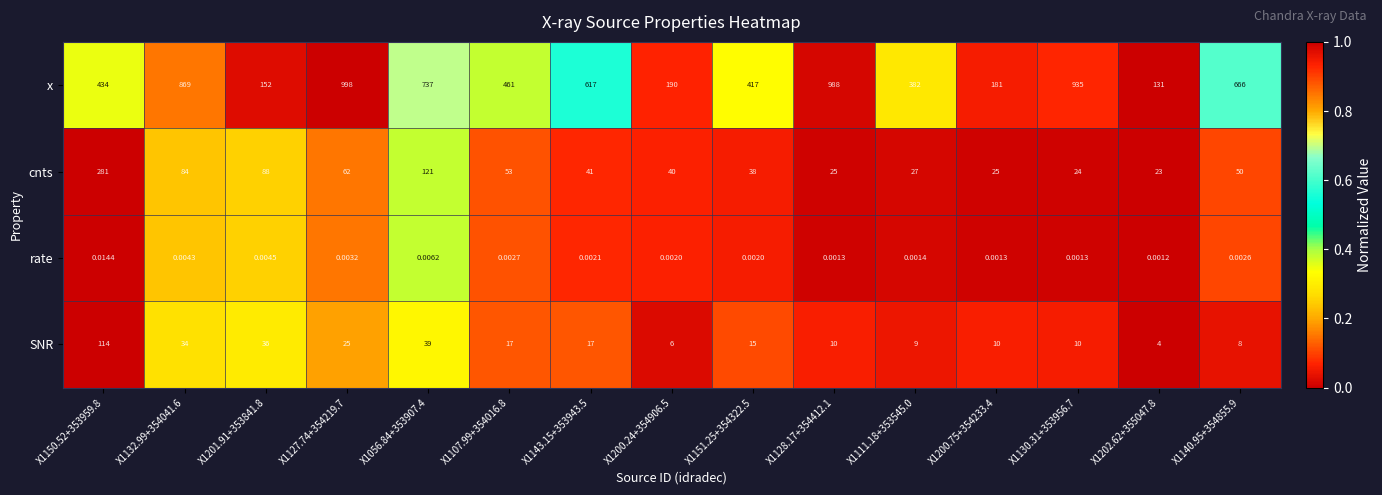

Which series has the largest total across all categories?

x